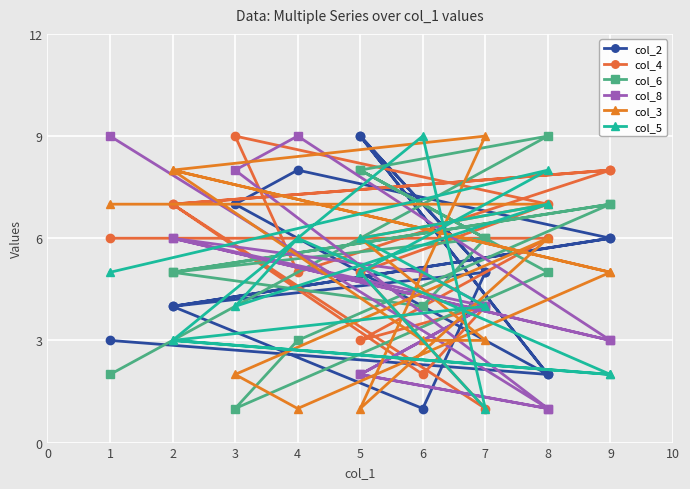

Which category has the lowest value across all series?

6